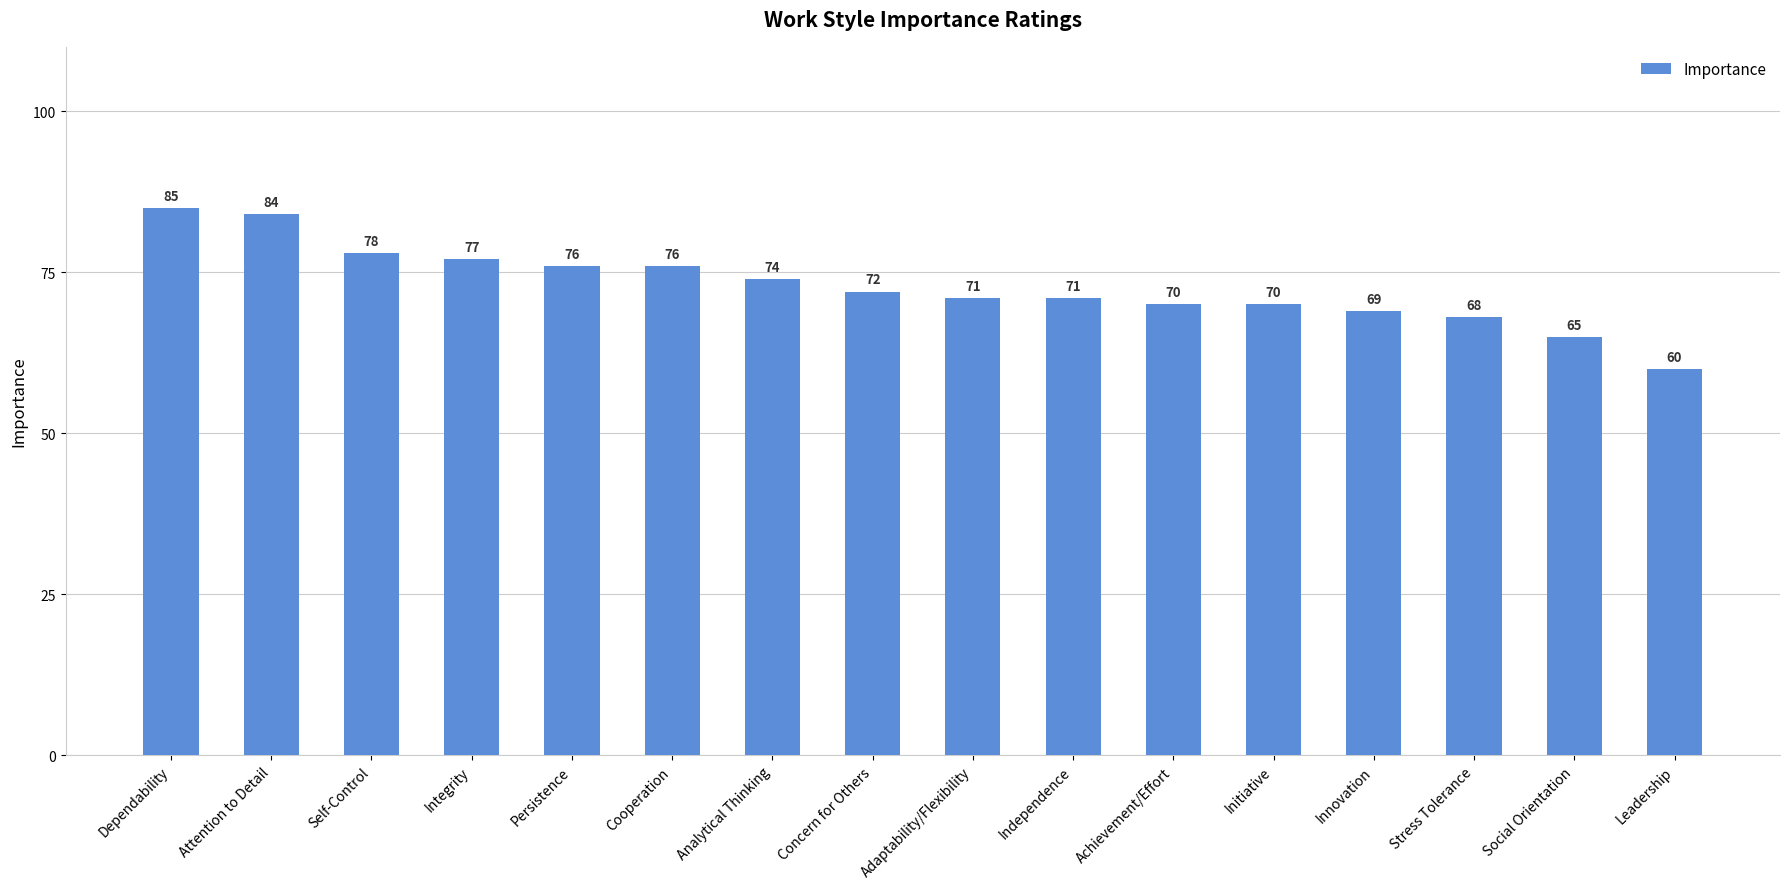

What is the label of the 13th bar from the right?

Integrity